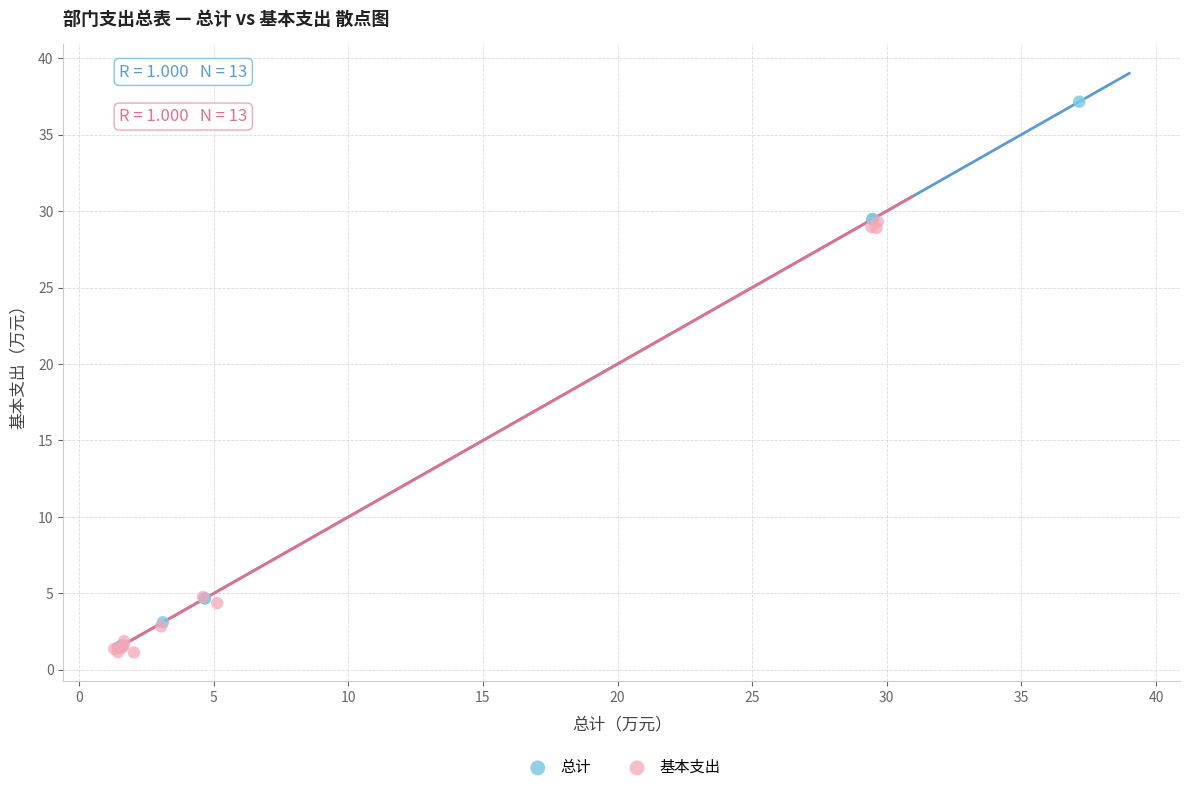

What are all the series names shown in the legend?

总计, 基本支出